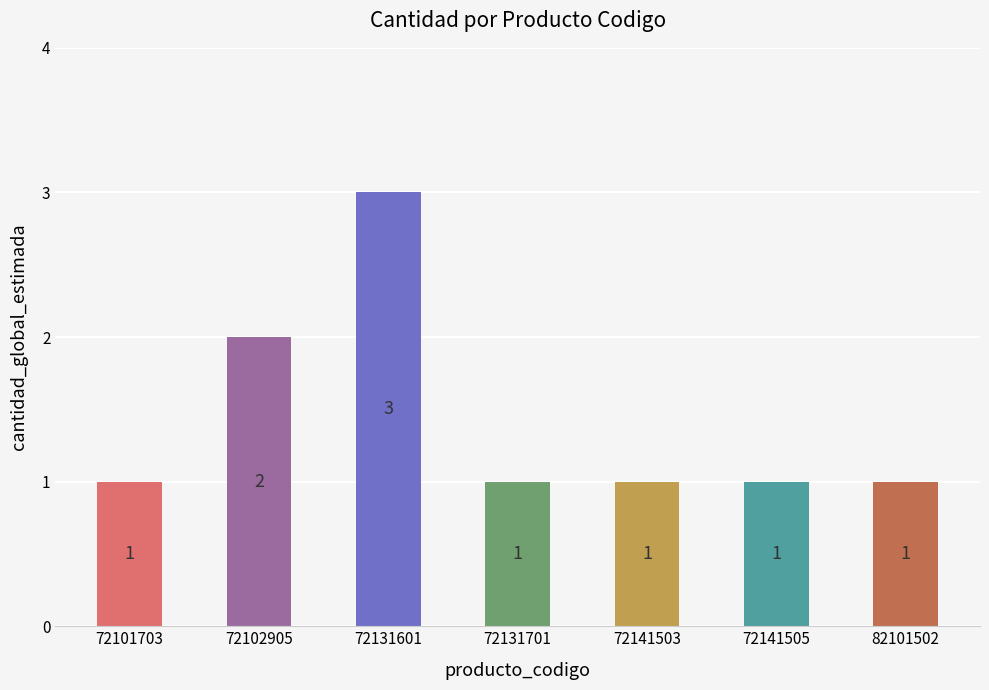

Where is the data nearest to the value 2?

72102905